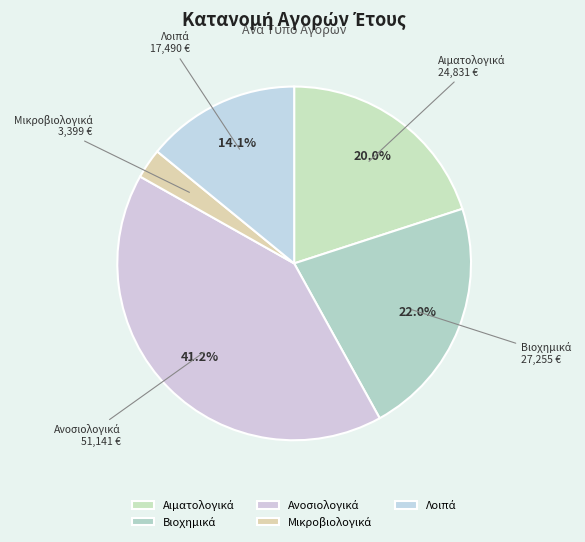

Is there any slice that represents more than half of the pie?

No